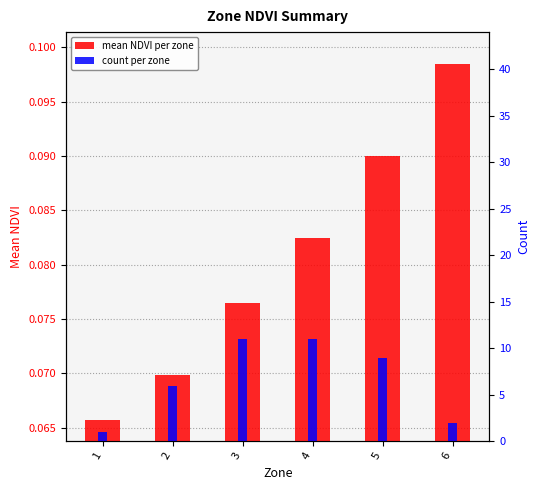

What is the difference between the maximum and minimum values in the count per zone series?

10.0